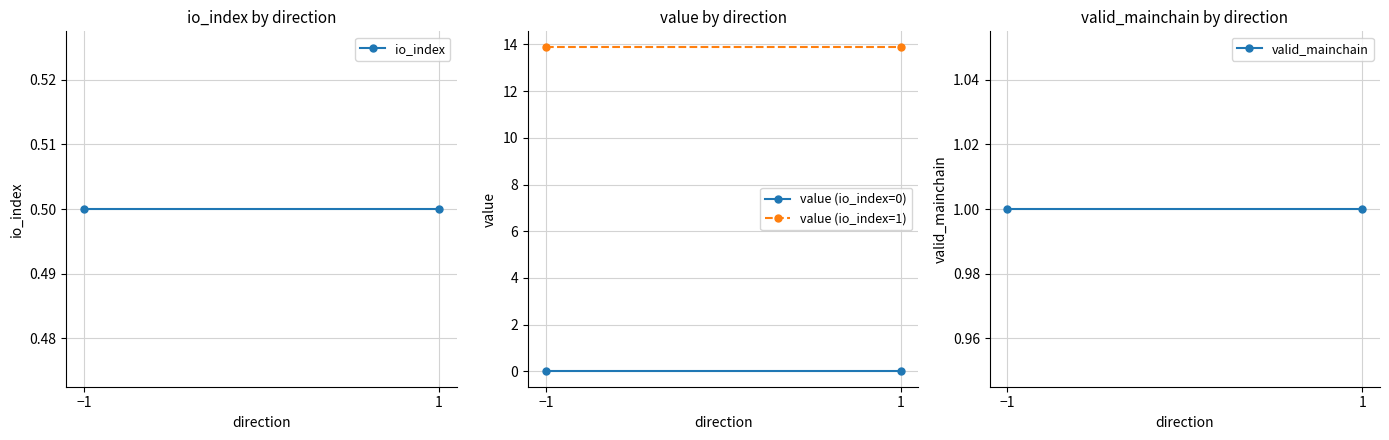

Which category has the lowest value in the io_index series?

−1